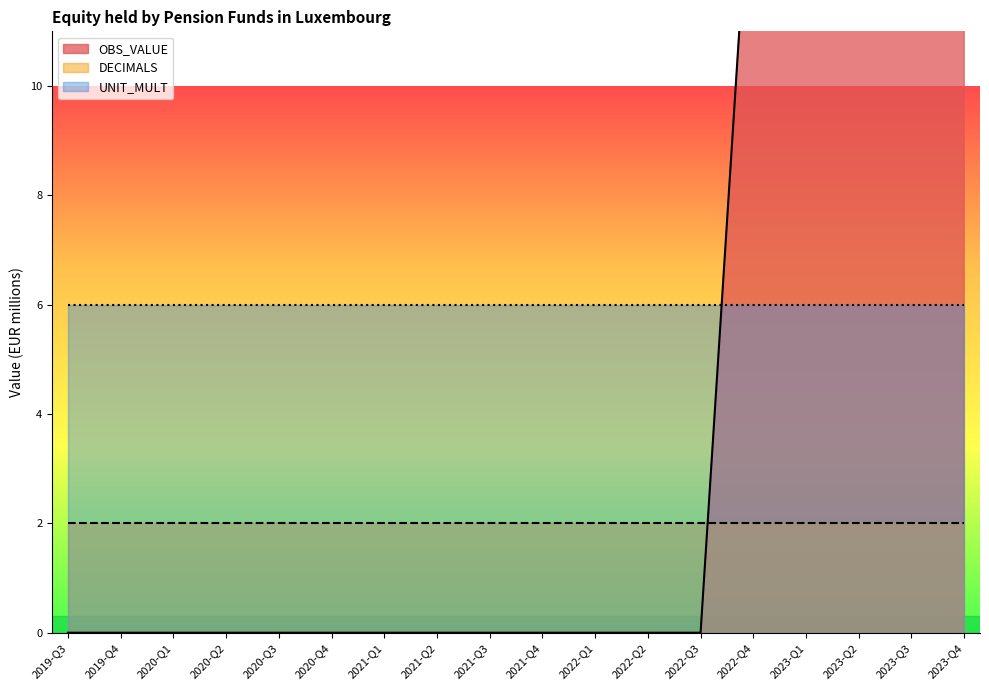

How many categories are shown in the chart?

18